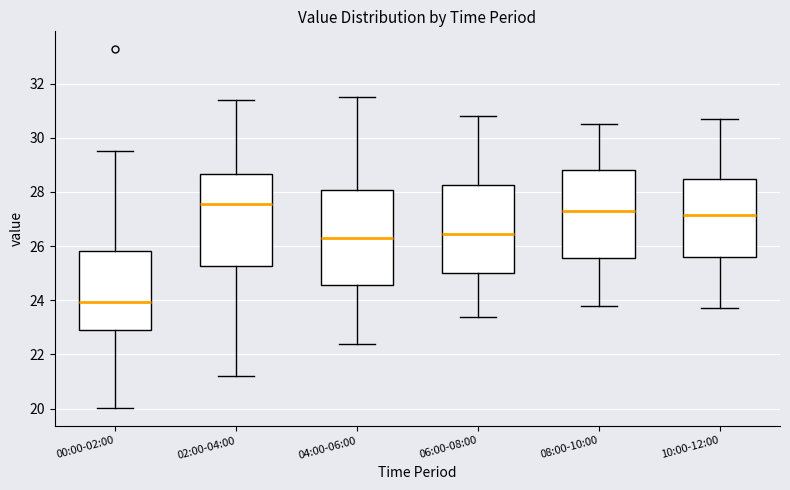

Reading left to right, read every box against the y-axis: the position of its median line, the range the box covers, and the ends of its whiskers. The values are not printed on the chart, so give them approximately, as read against the axis.

00:00-02:00: median 24.0, box 23.0 to 25.8, whiskers 20.0 to 29.6
02:00-04:00: median 27.6, box 25.2 to 28.6, whiskers 21.2 to 31.4
04:00-06:00: median 26.4, box 24.6 to 28.0, whiskers 22.4 to 31.6
06:00-08:00: median 26.4, box 25.0 to 28.2, whiskers 23.4 to 30.8
08:00-10:00: median 27.4, box 25.6 to 28.8, whiskers 23.8 to 30.6
10:00-12:00: median 27.2, box 25.6 to 28.4, whiskers 23.8 to 30.8